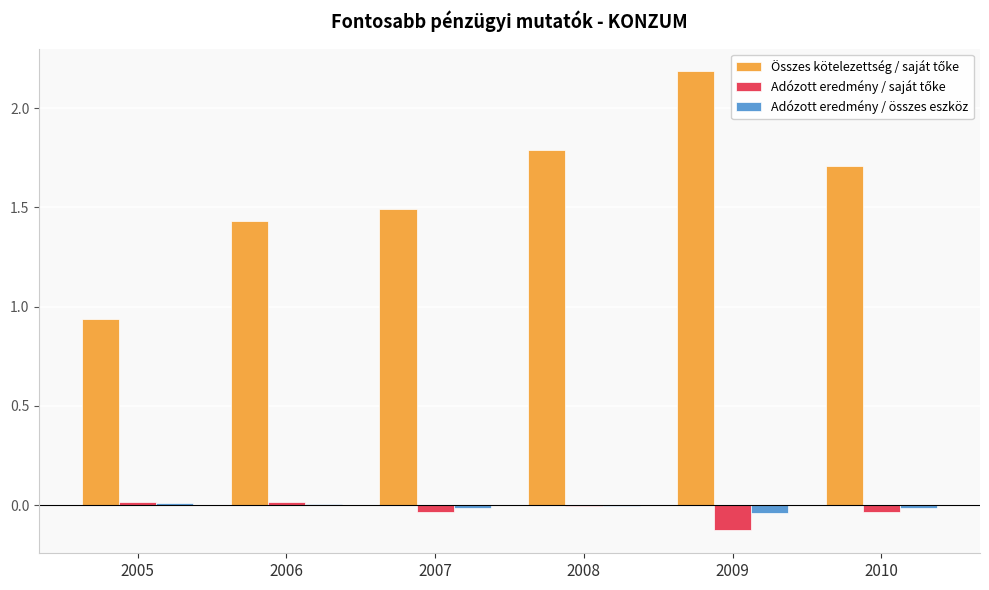

What is the maximum value shown in the chart?

2.2